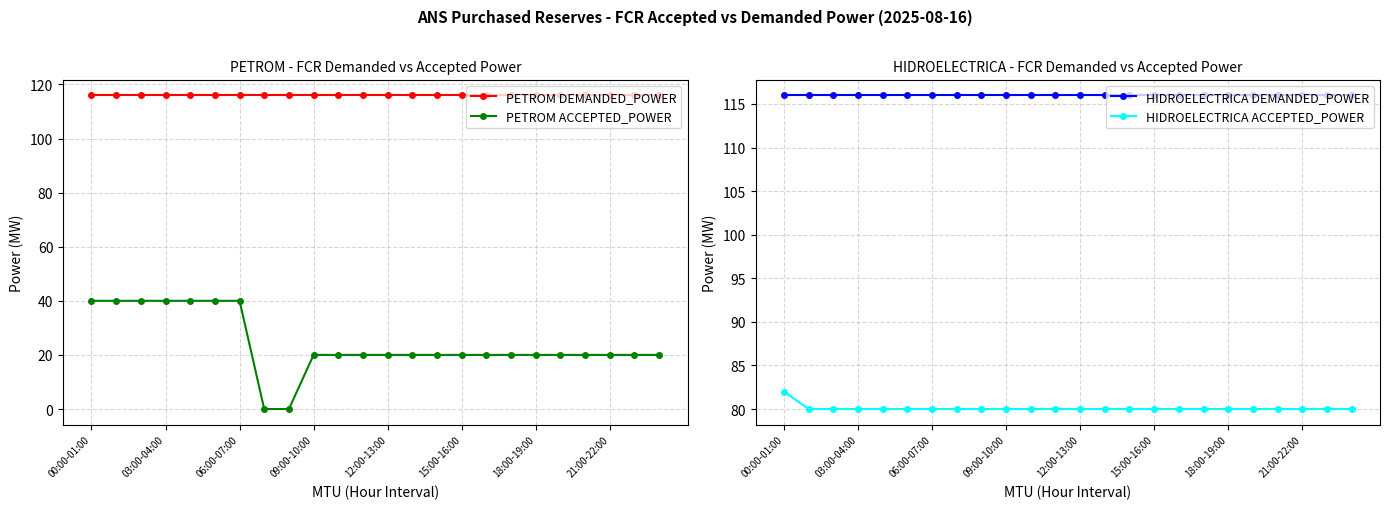

What is the highest value of the HIDROELECTRICA ACCEPTED_POWER series?

82